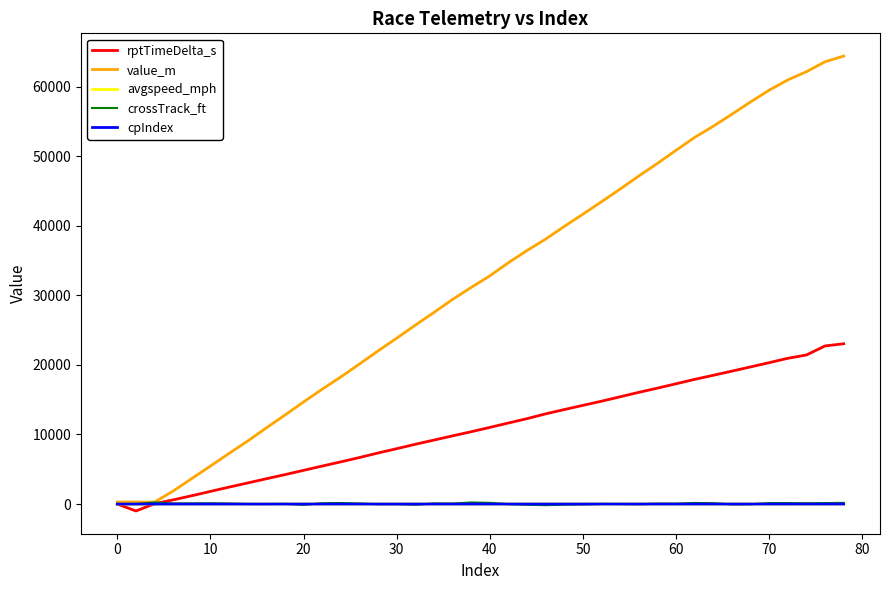

Which series has the largest range (max minus min)?

value_m